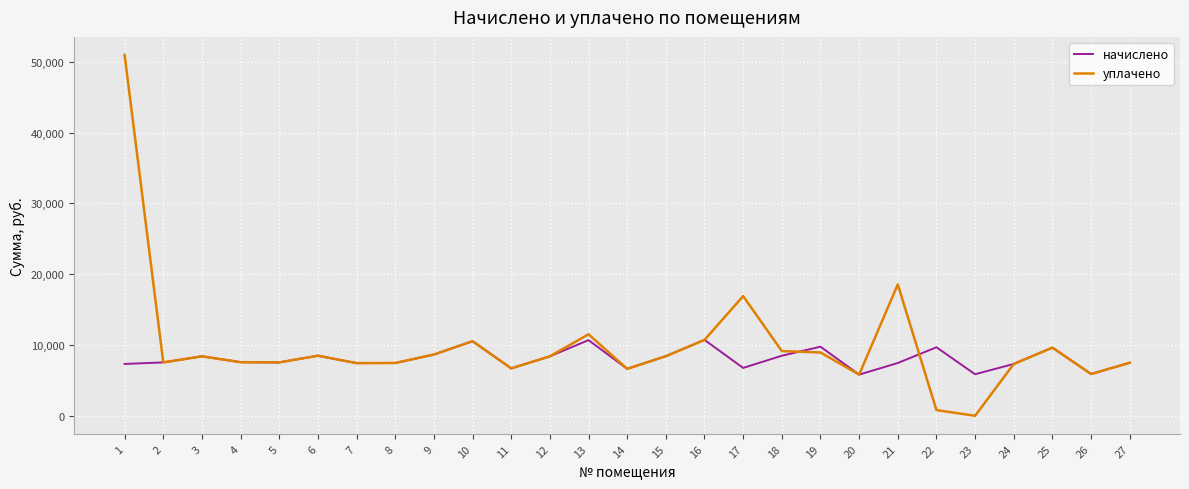

The начислено series shows 10886.0 at 2. True or false?

False